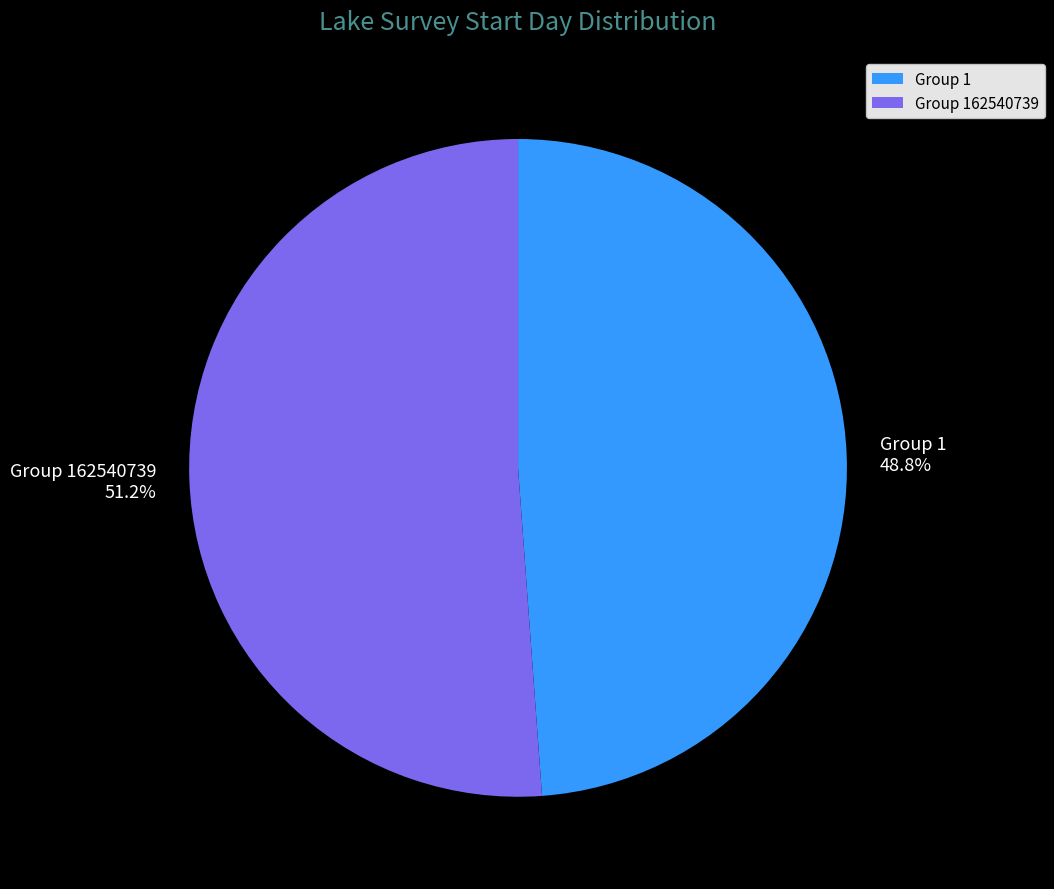

Rank the categories by value from highest to lowest.

Group 162540739, Group 1